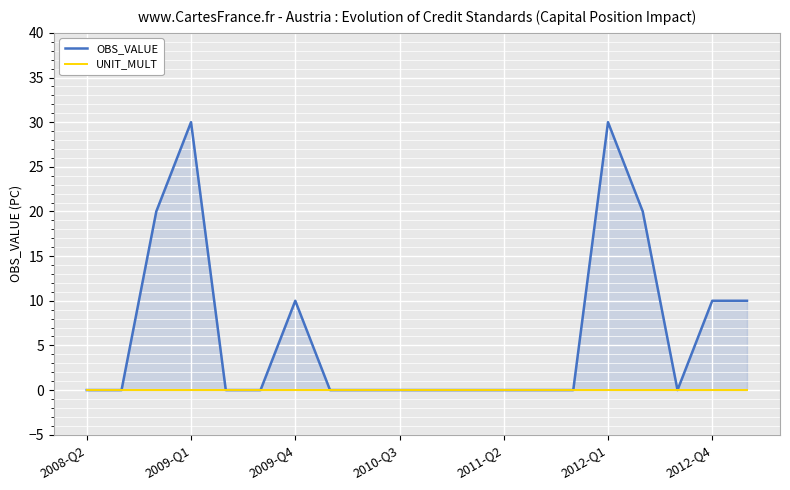

Where is OBS_VALUE nearest to the value 15?

2009-Q4